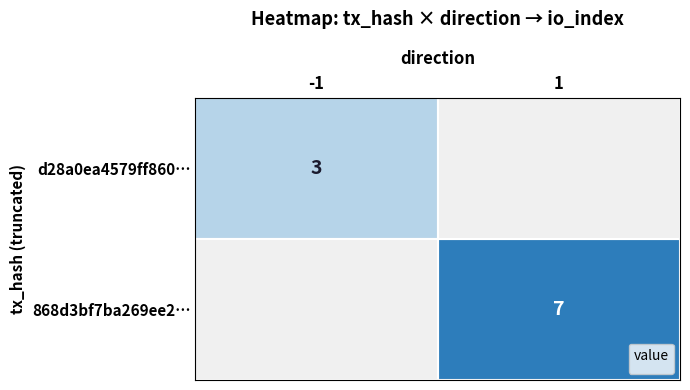

At how many categories does at least one series exceed 5?

1